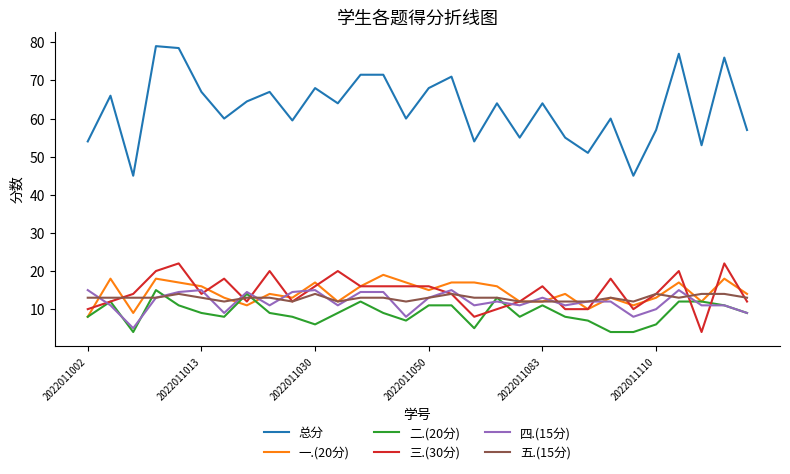

True or false: 总分 and 四.(15分) cross at least once.

False